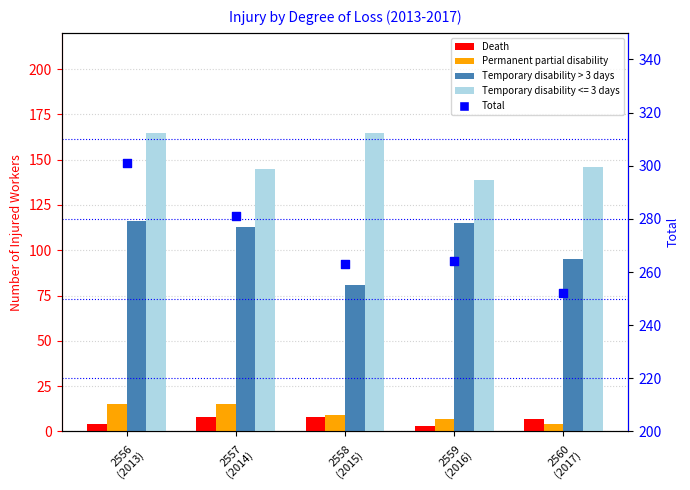

What is the total value across all series at 2558
(2015)?

361